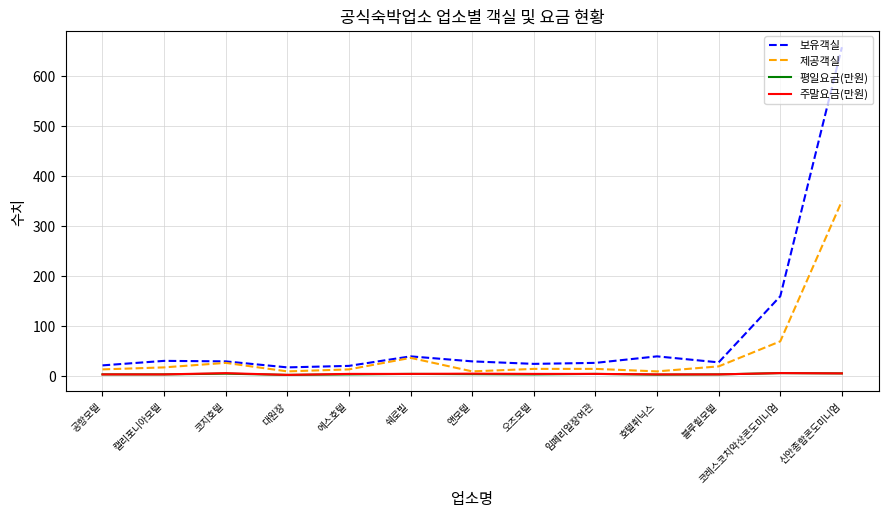

Where is 제공객실 nearest to the value 180?

코레스코치악산콘도미니엄